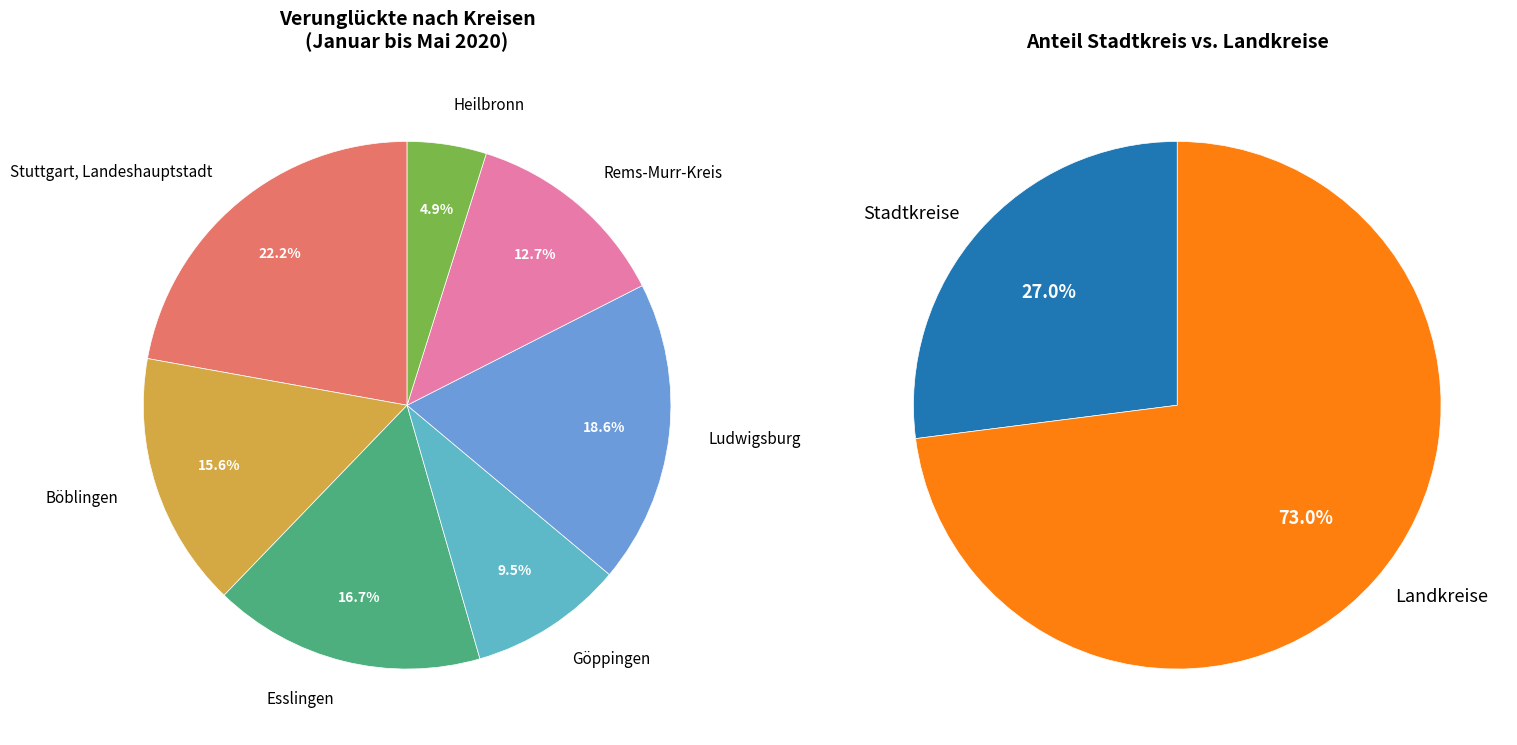

Rank the categories by value from lowest to highest.

Heilbronn, Göppingen, Rems-Murr-Kreis, Böblingen, Esslingen, Ludwigsburg, Stuttgart, Landeshauptstadt